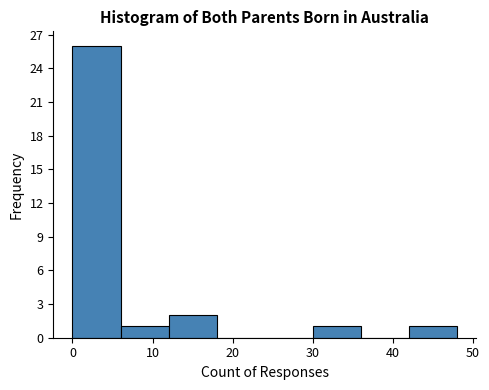

Over which range of the x-axis is the bar tallest?

0 to 6